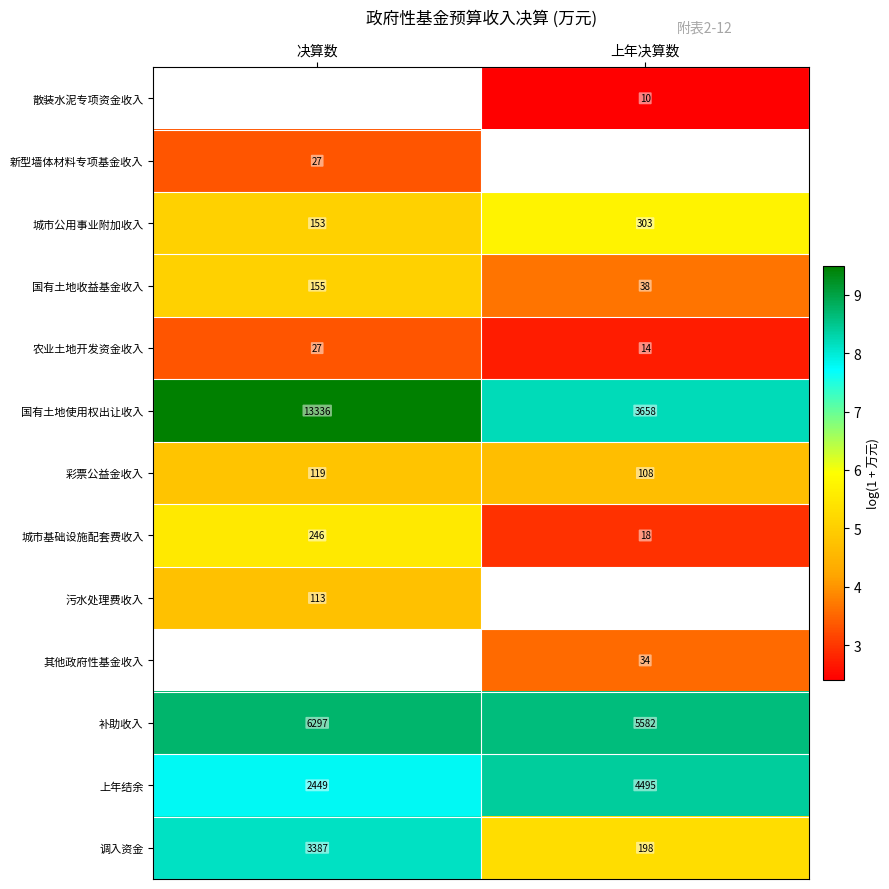

Is the value of 调入资金 at 决算数 greater than the value of 国有土地收益基金收入 at 决算数?

Yes